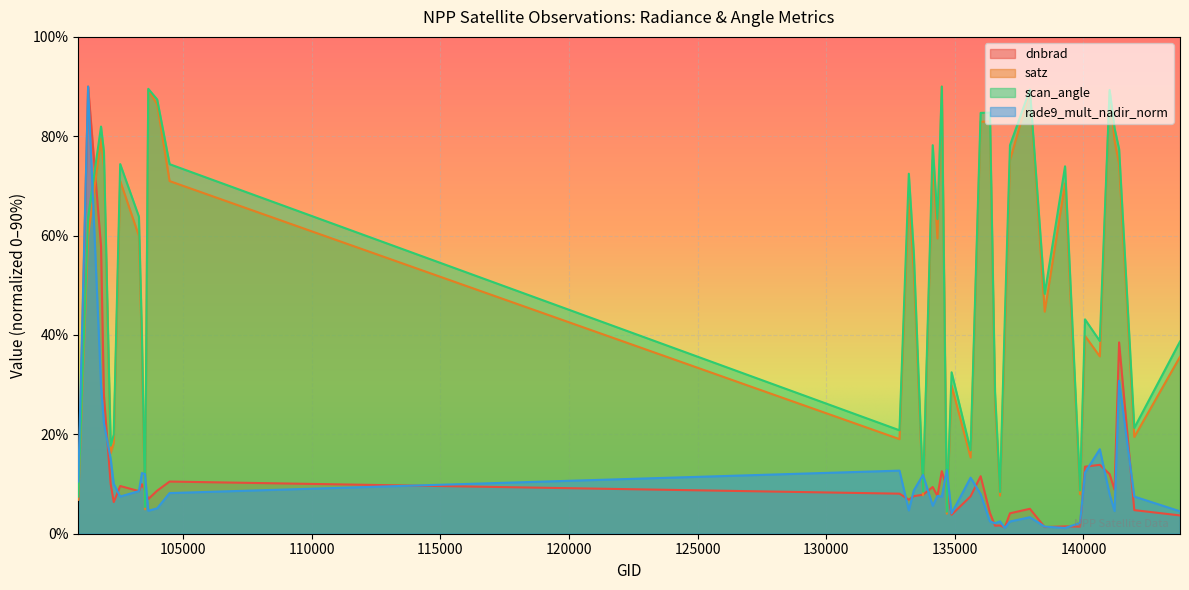

Which series has the widest spread of values?

rade9_mult_nadir_norm